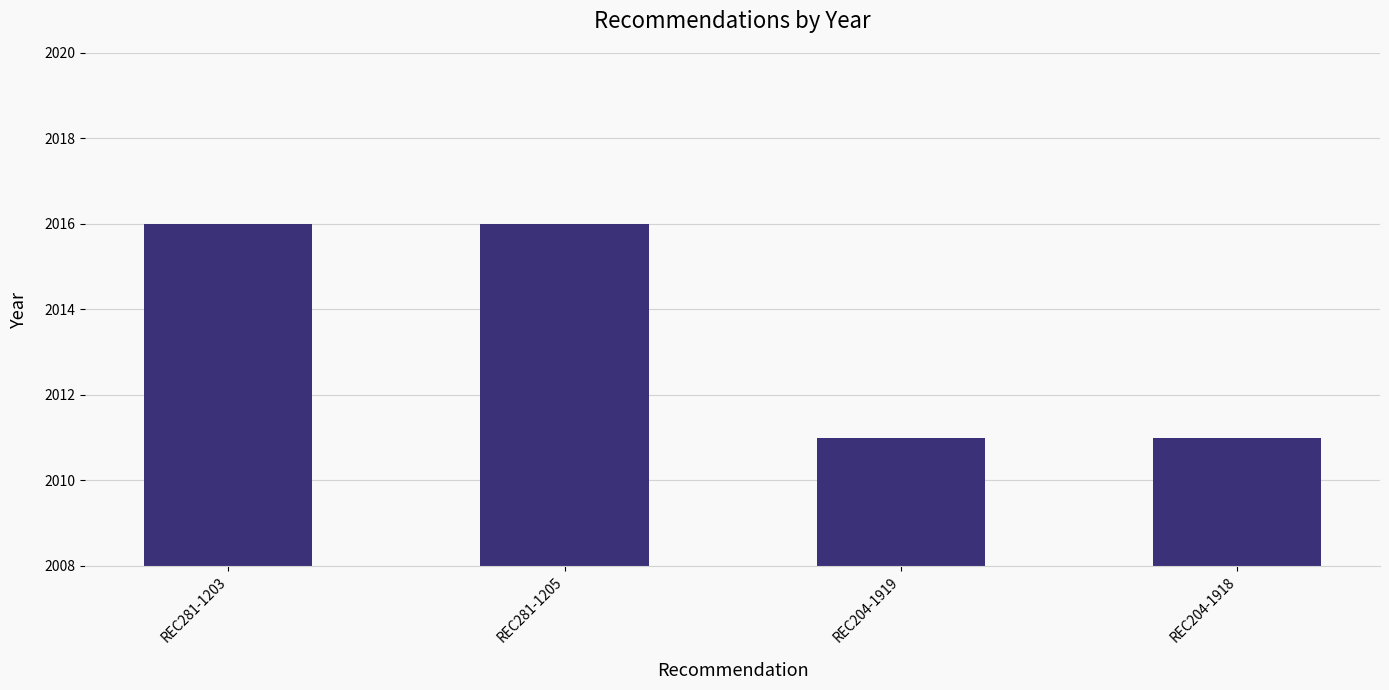

Approximately how many times larger is the value at REC204-1919 compared to REC204-1918?

1.0